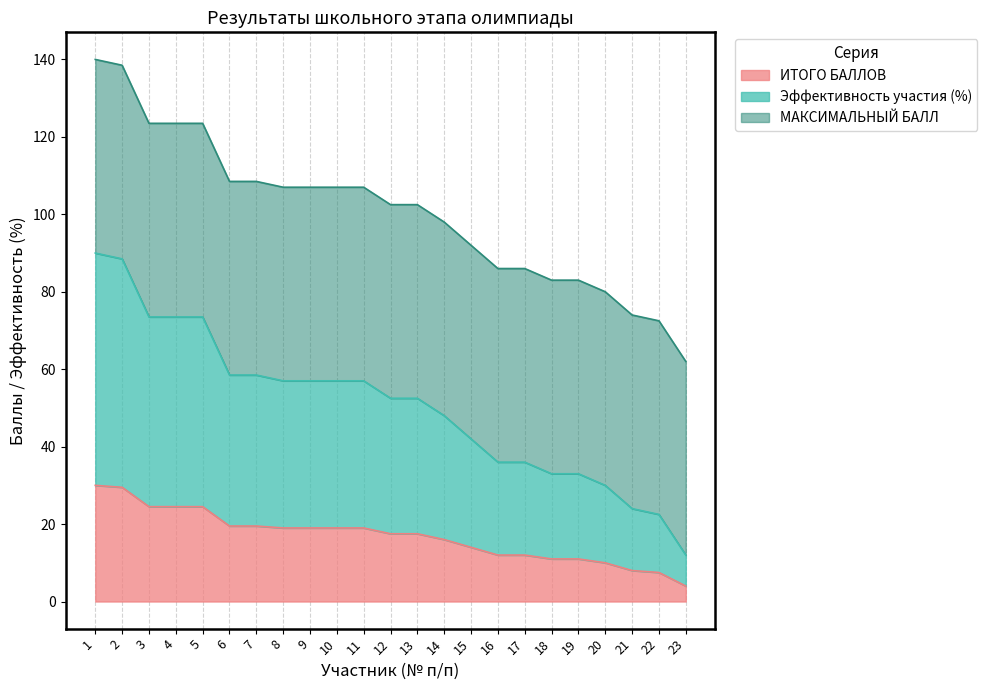

What is the value of the Эффективность участия (%) point at the 12th from the left?

52.5